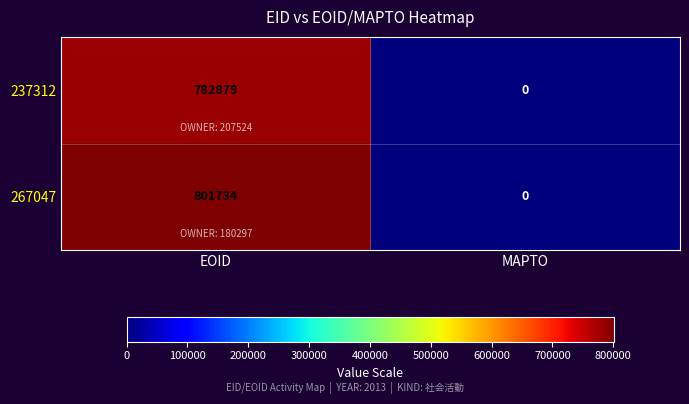

What is the maximum value for 267047?

801734